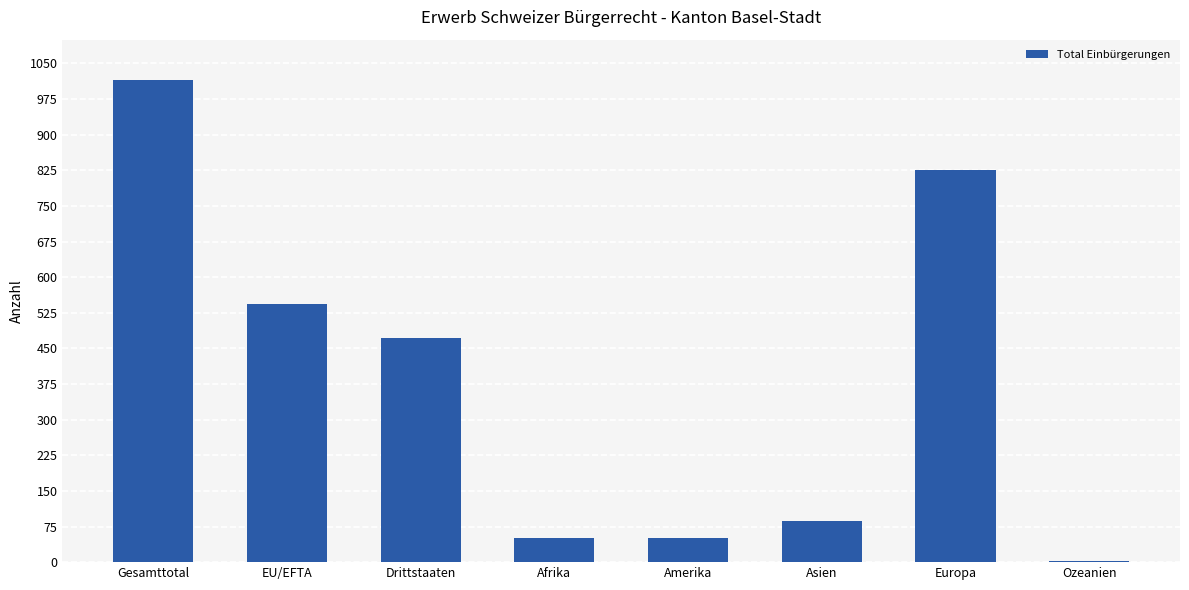

What is the greatest value displayed?

1015